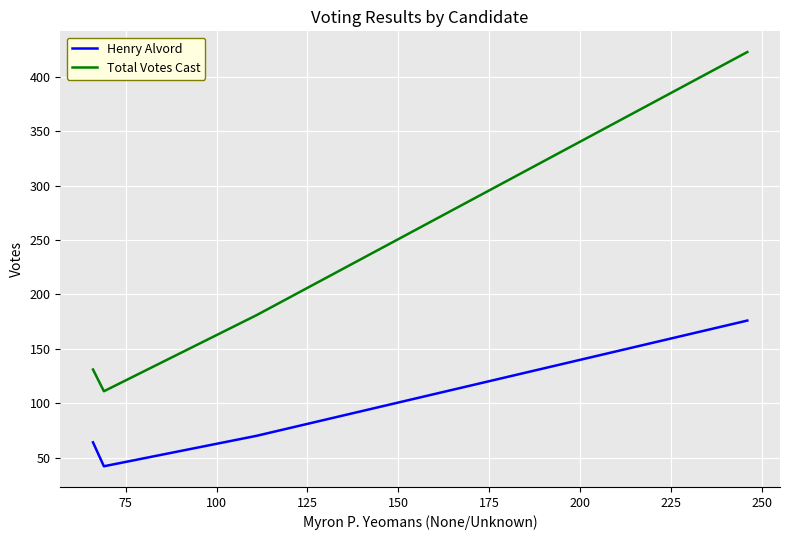

How many interior local valleys does the Henry Alvord series have?

1